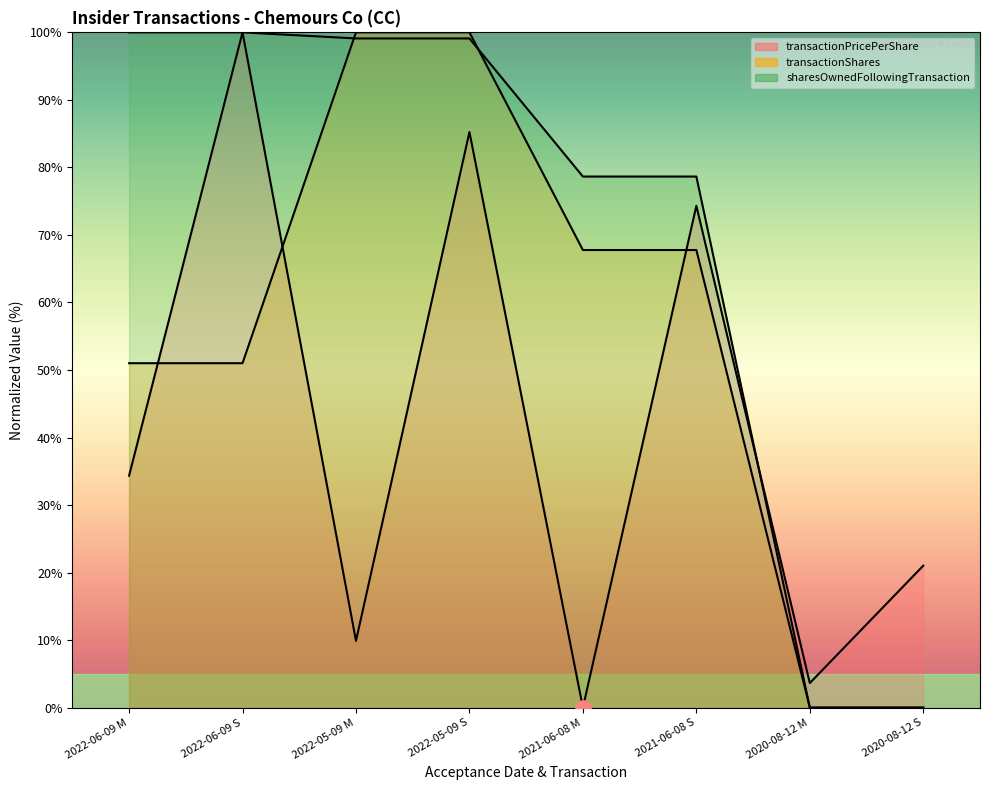

At how many categories does at least one series exceed 66?

6